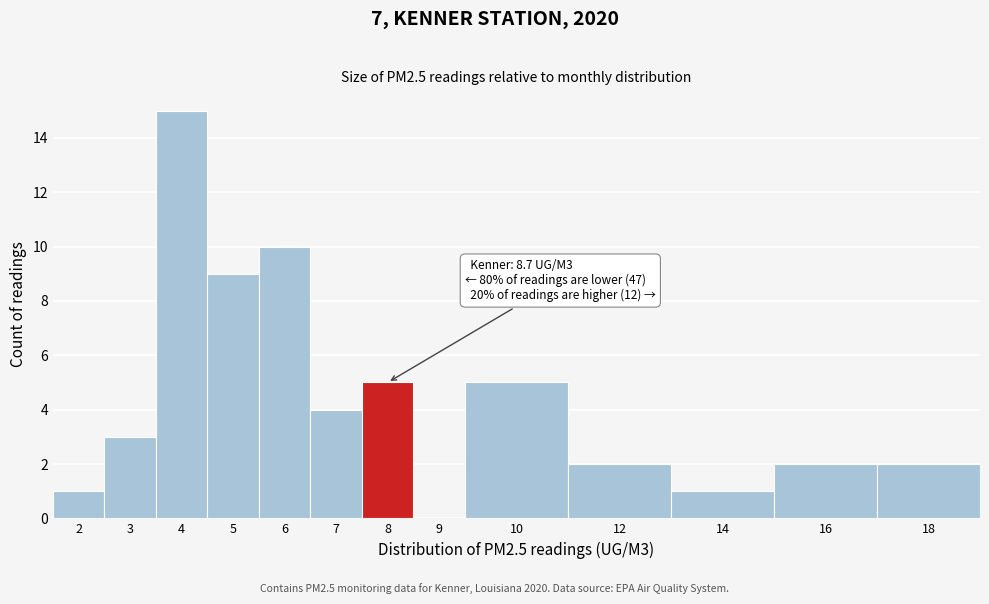

Reading right to left, transcribe all the data shown in this chart.

18=2	16=2	14=1	12=2	10=5	9=0	8=5	7=4	6=10	5=9	4=15	3=3	2=1